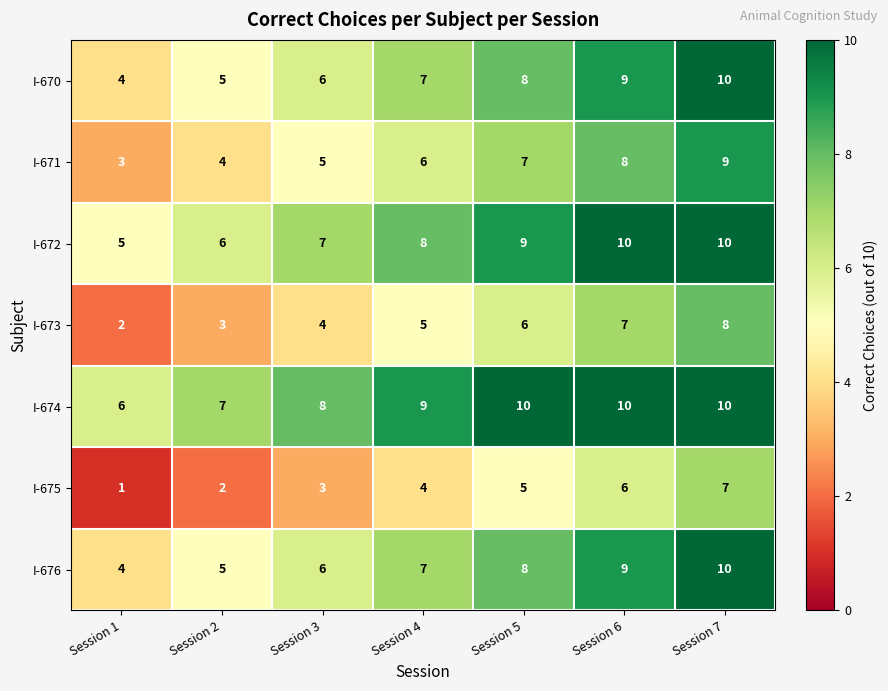

What is the difference between the highest and lowest values at Session 2?

5